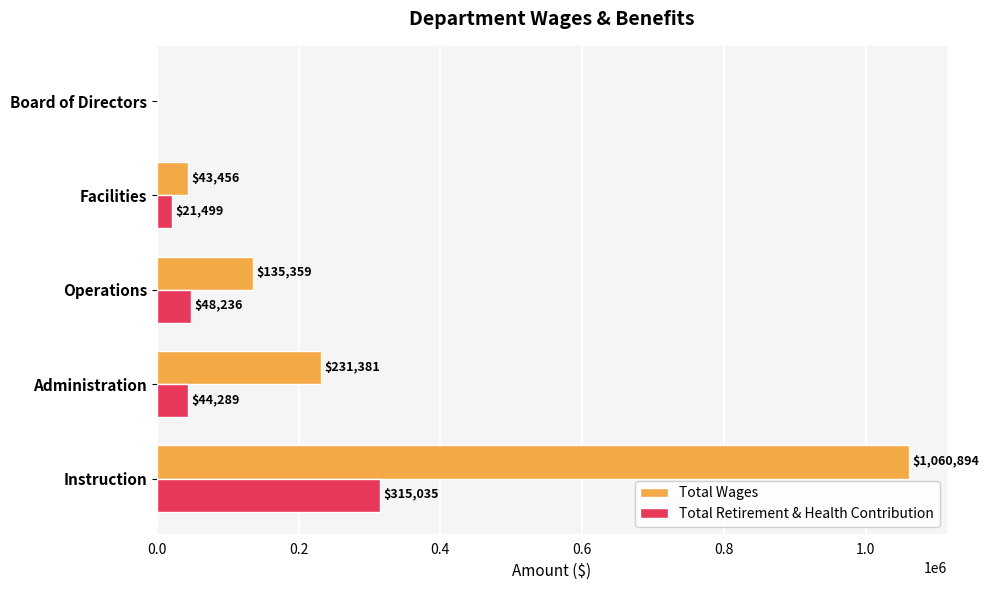

At which category is the sum across all series the highest?

Instruction